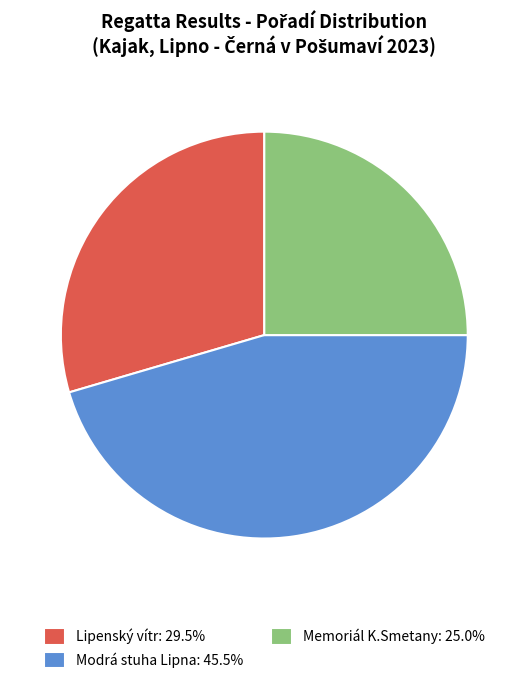

Approximately how many times larger is the value at Memoriál K.Smetany: 25.0% compared to Modrá stuha Lipna: 45.5%?

0.6